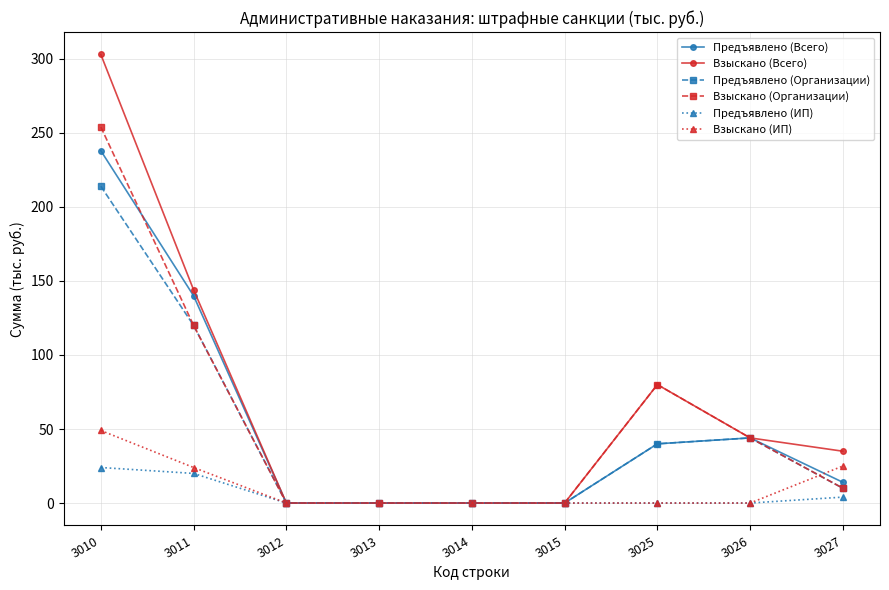

What is the greatest value displayed?

303